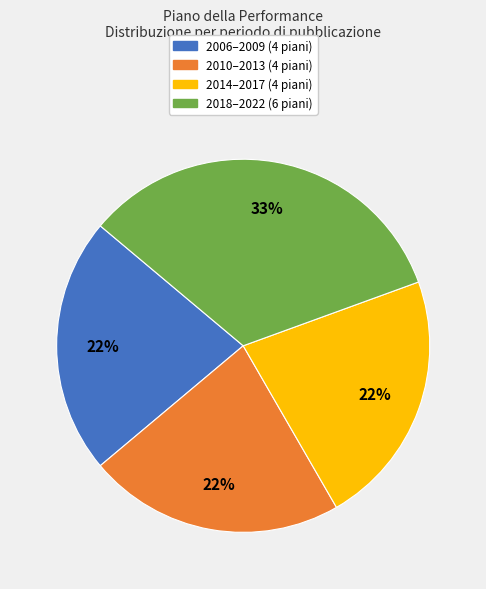

Does any single category account for the majority?

No